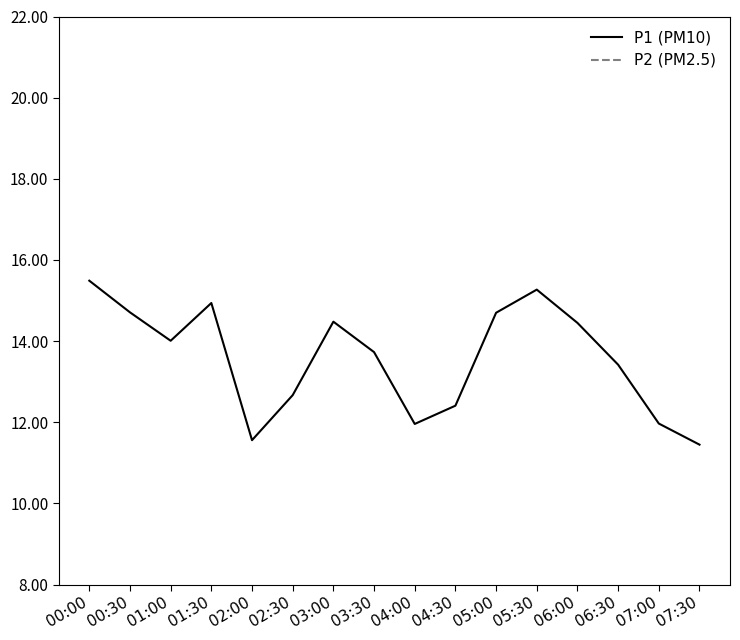

What is the maximum value shown in the chart?

15.5